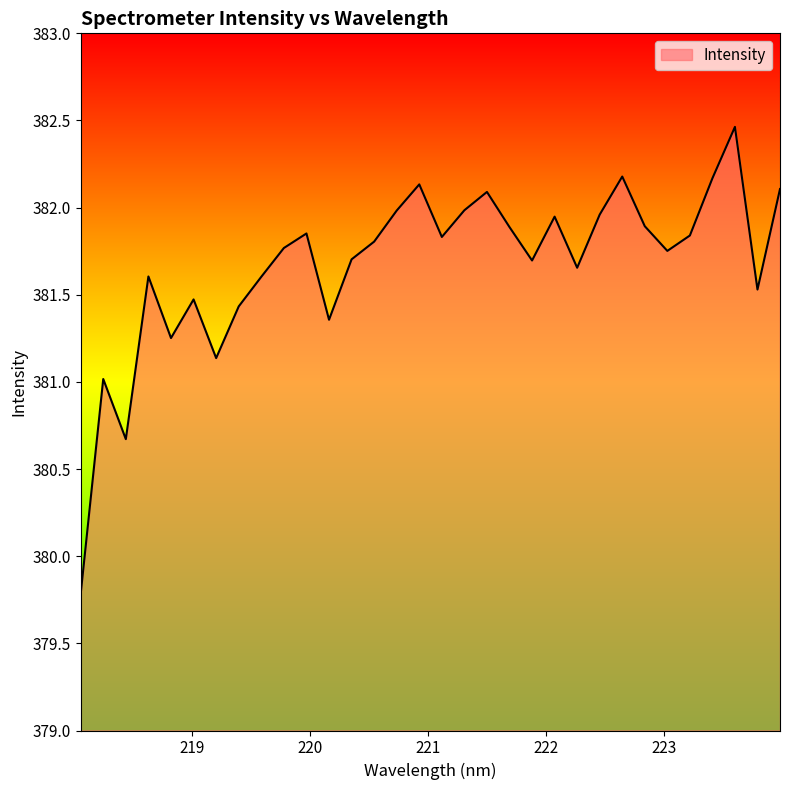

What is the difference between the maximum and minimum values?

2.7